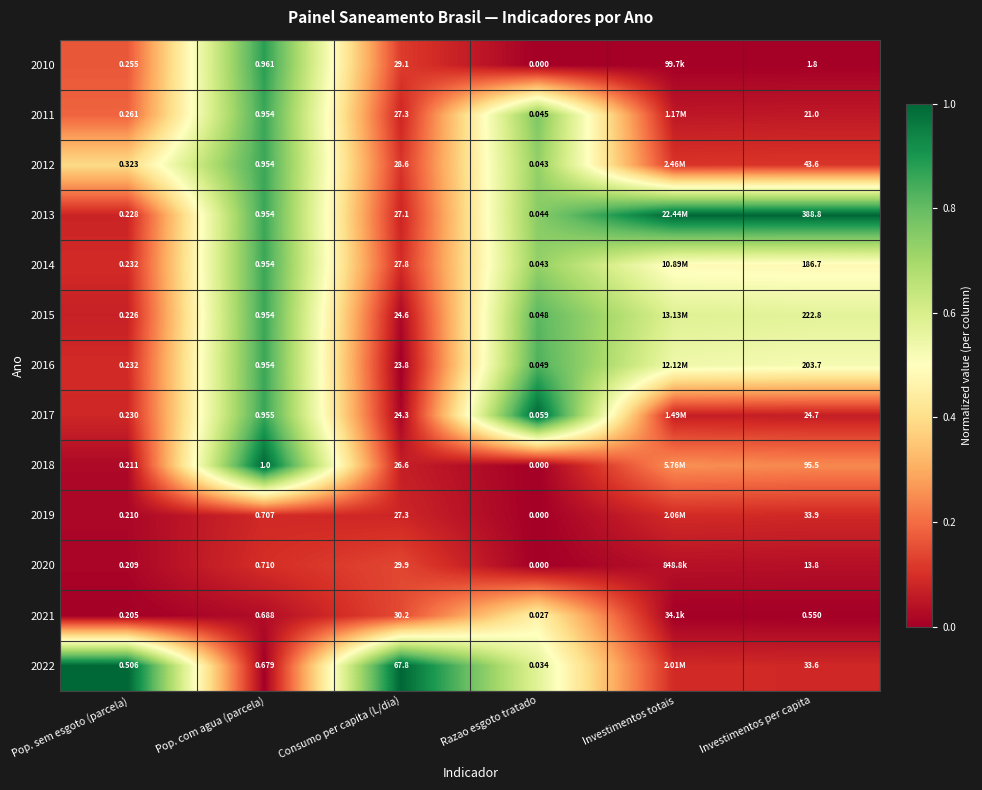

Is the value of 2010 at Pop. com agua (parcela) greater than the value of 2021 at Investimentos per capita?

Yes